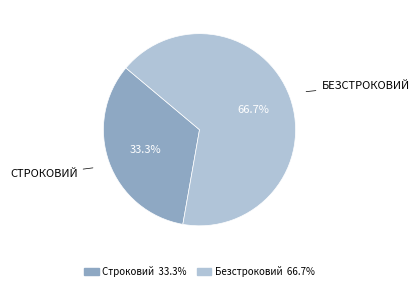

Count the number of slices in the pie.

2